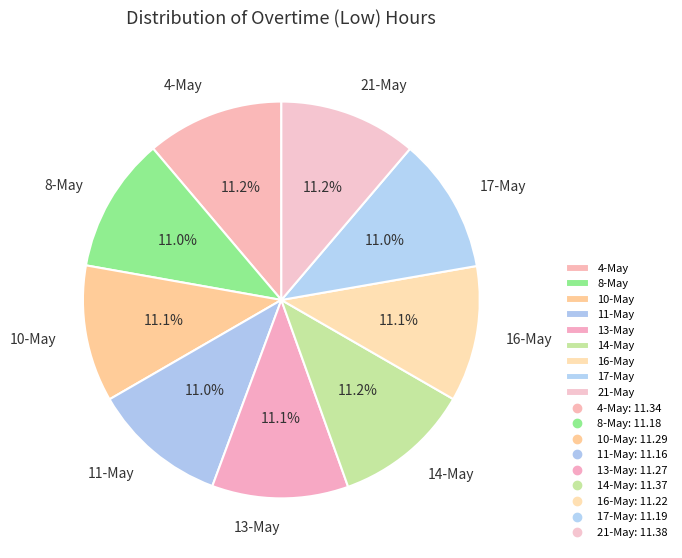

Is it true that 10-May is 11% of the pie?

True